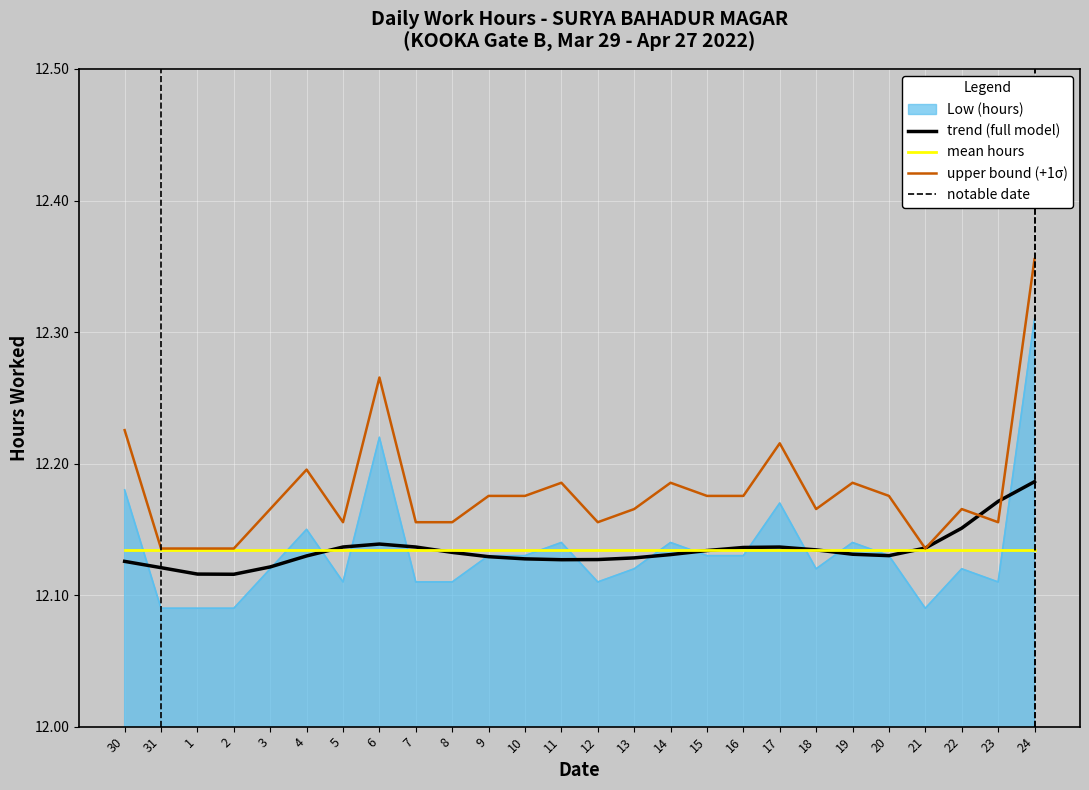

Read the value at 14.

12.1